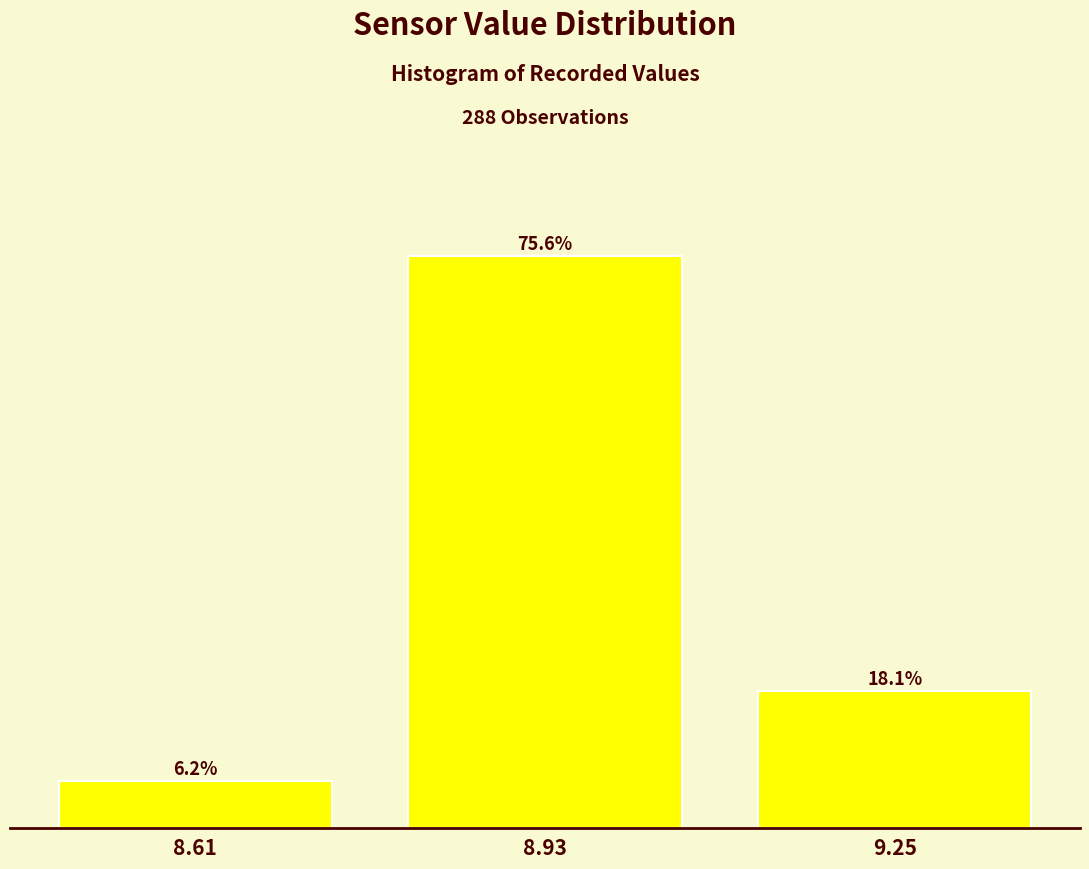

Rank the categories by value from highest to lowest.

8.93, 9.25, 8.61